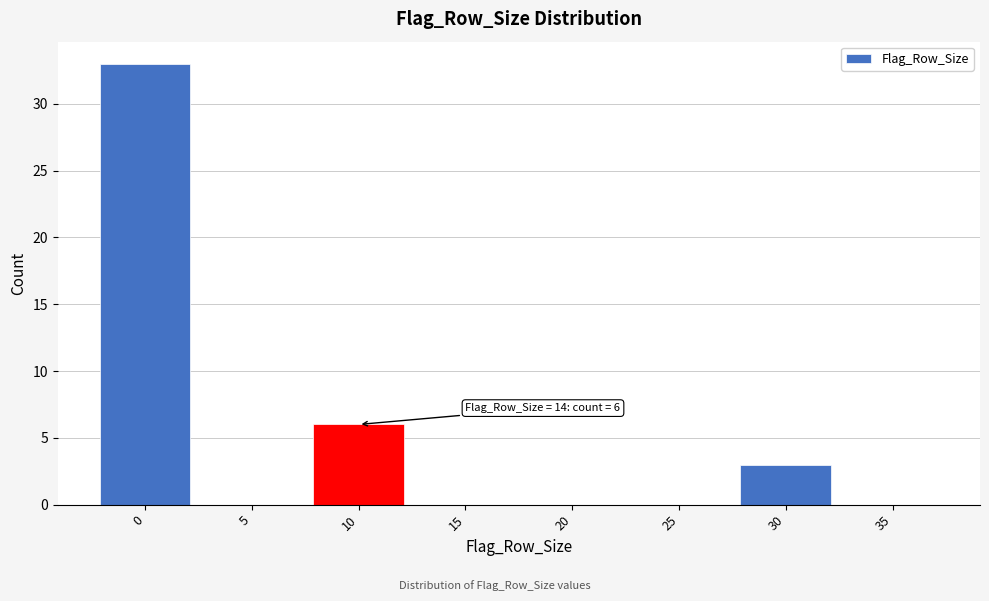

Reading right to left, list all the values displayed in this chart.

35=0	30=3	25=0	20=0	15=0	10=6	5=0	0=33